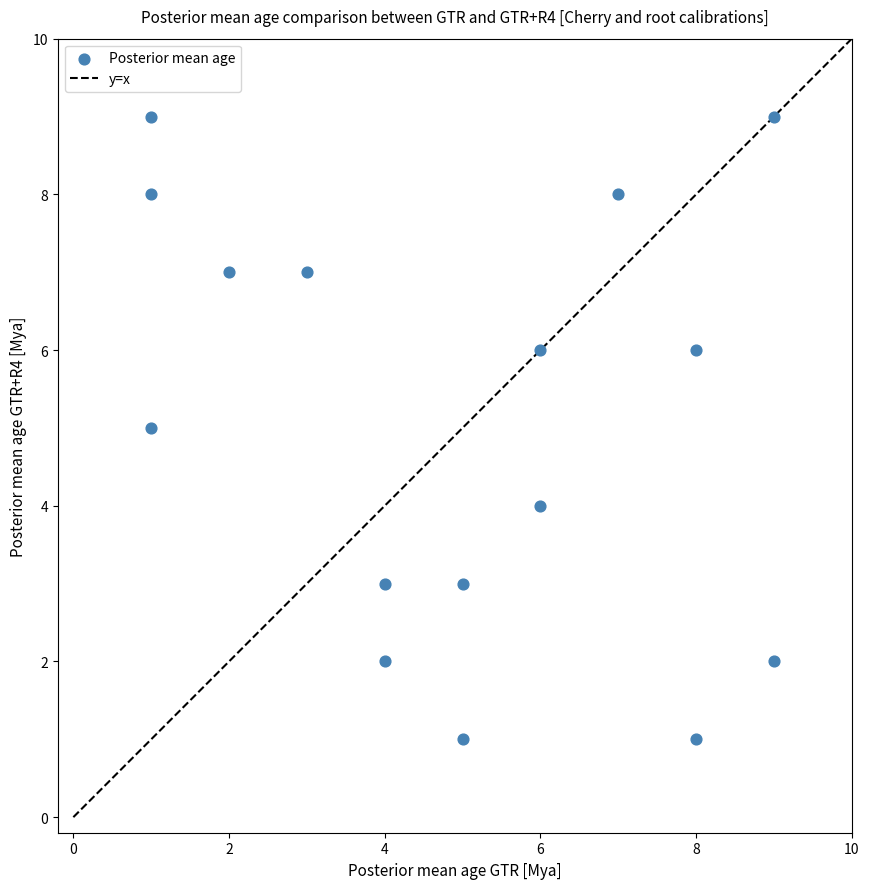

What is the range of X values (max minus min)?

8